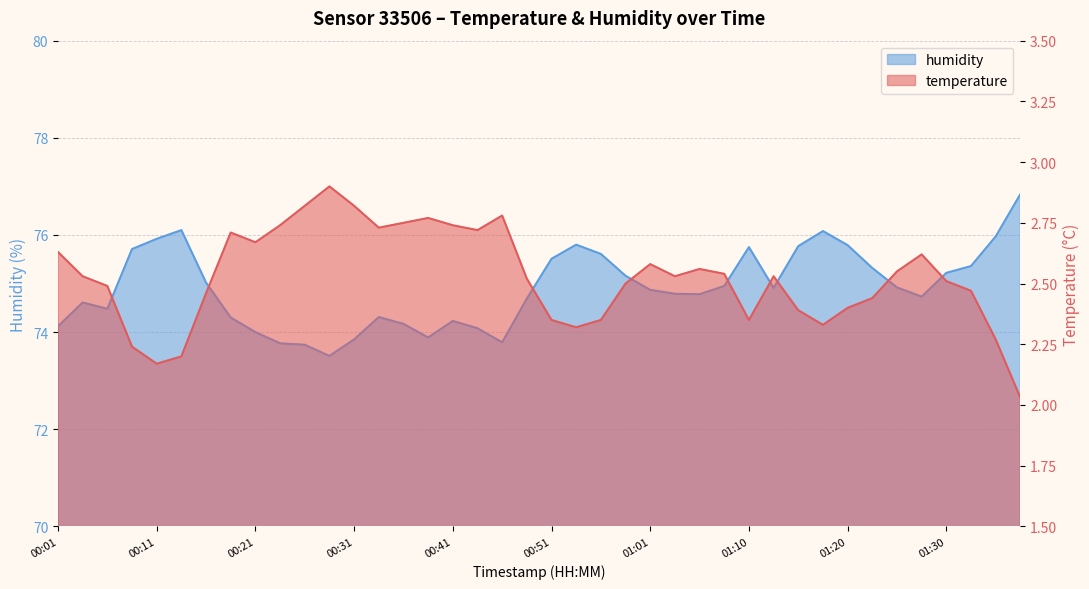

Does the chart have visible grid lines?

Yes